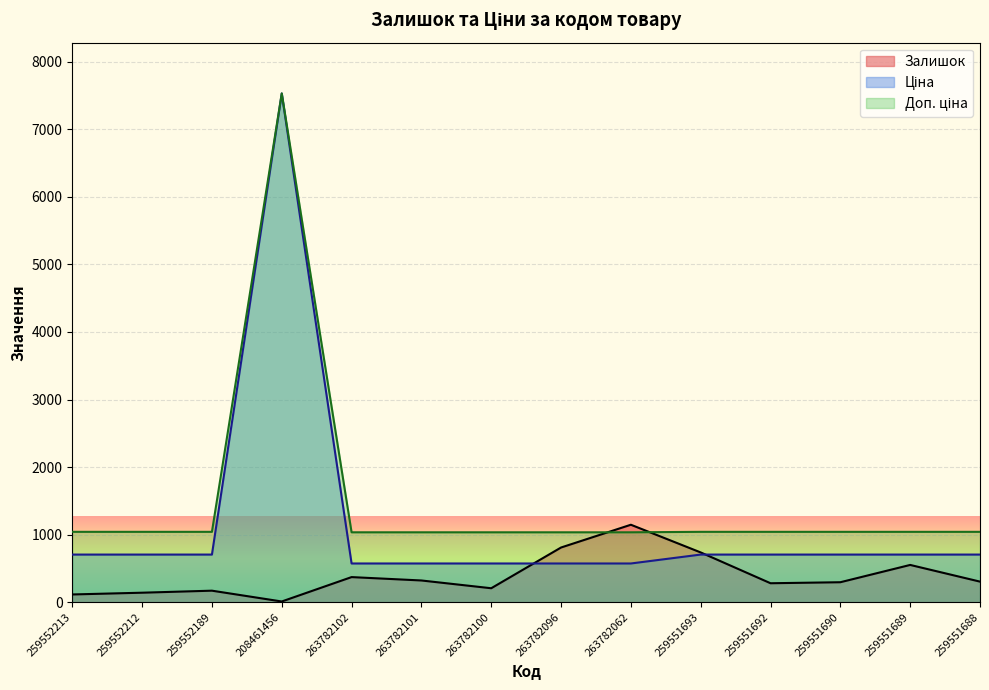

What position from the left is 263782100?

7